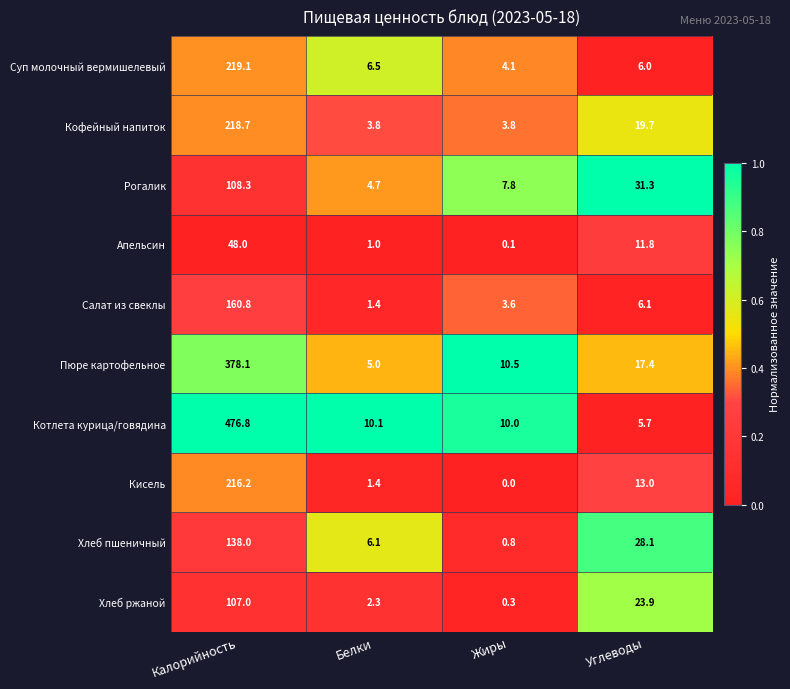

Which series has the largest total across all categories?

Котлета курица/говядина